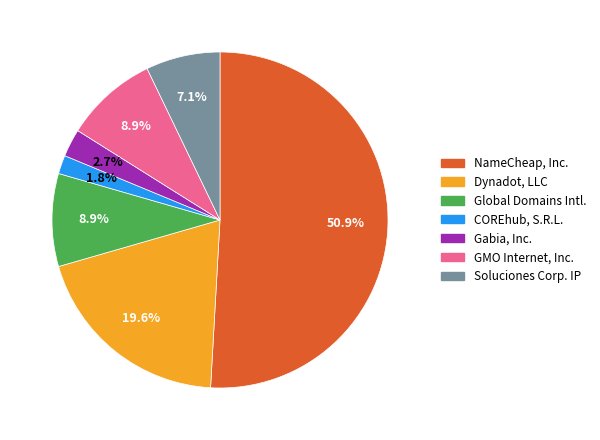

Is there any slice that represents more than half of the pie?

Yes